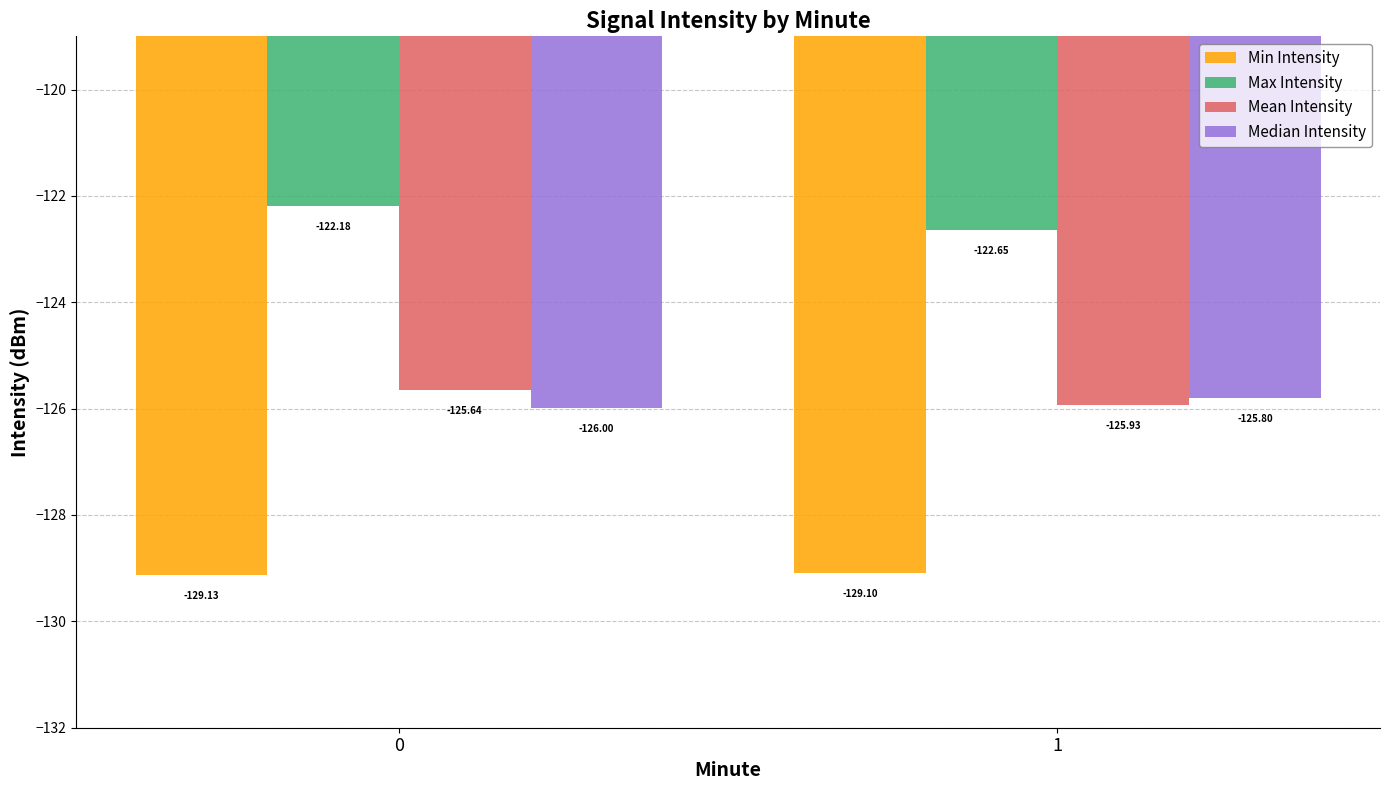

What is the sum of all Median Intensity values?

-251.8